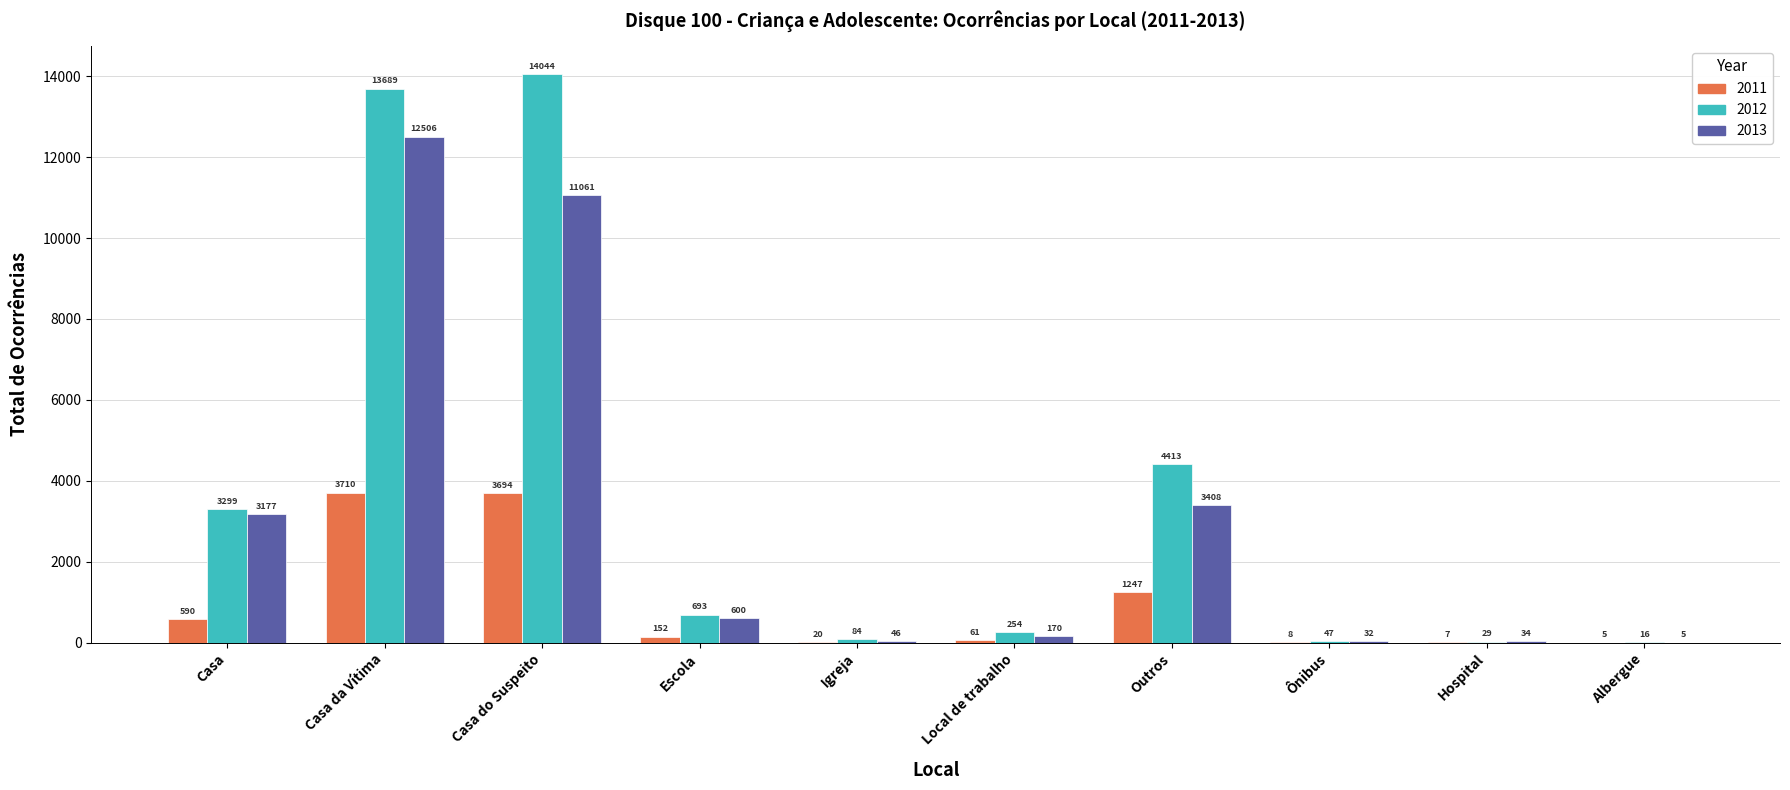

Where does the 2011 series first go above 152?

Casa